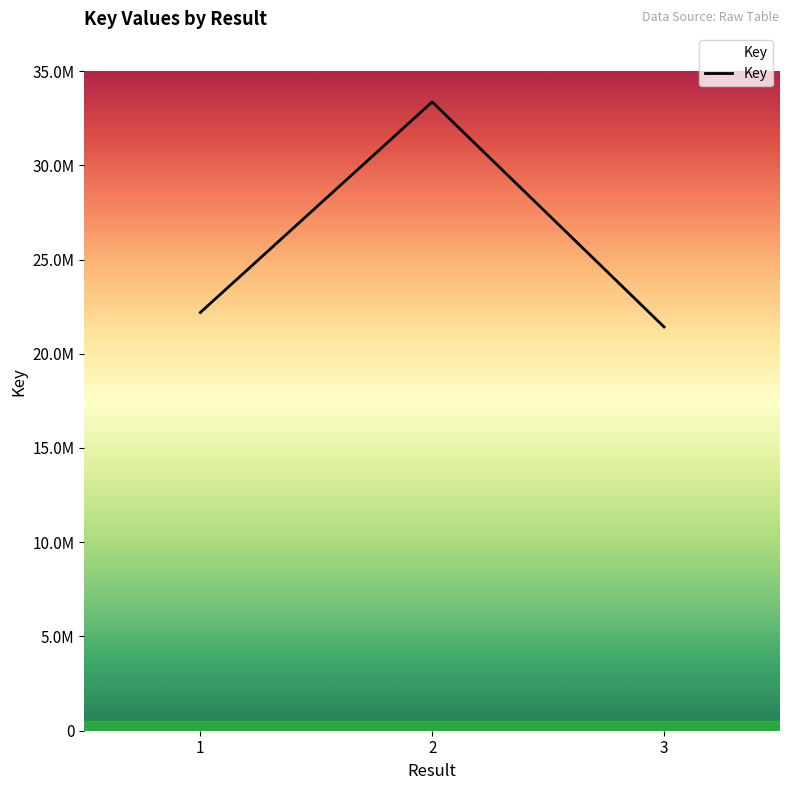

Does the chart display data point markers on the line(s)?

No